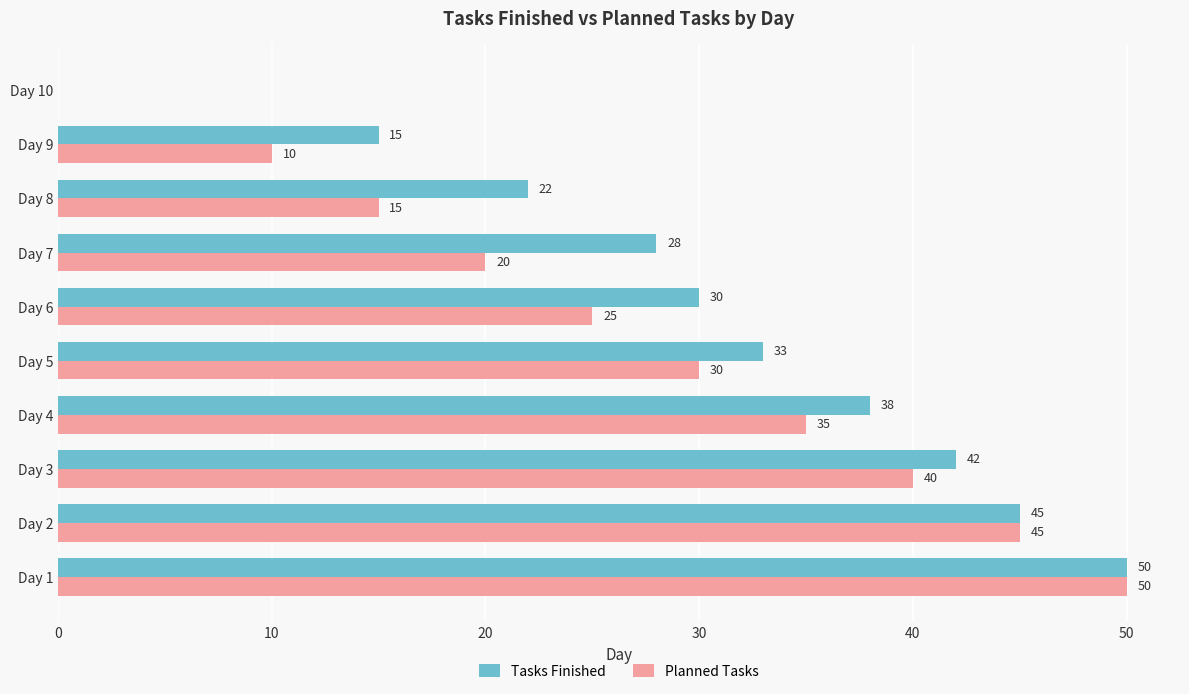

The Planned Tasks series shows 41 at Day 5. True or false?

False